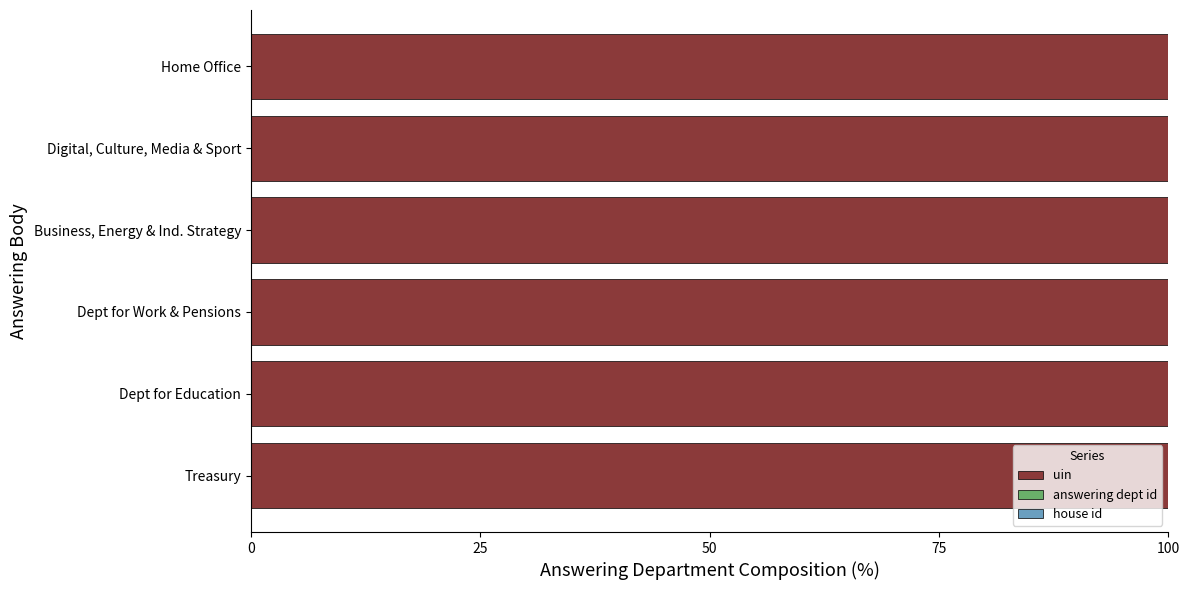

How many data points does each series have?

6